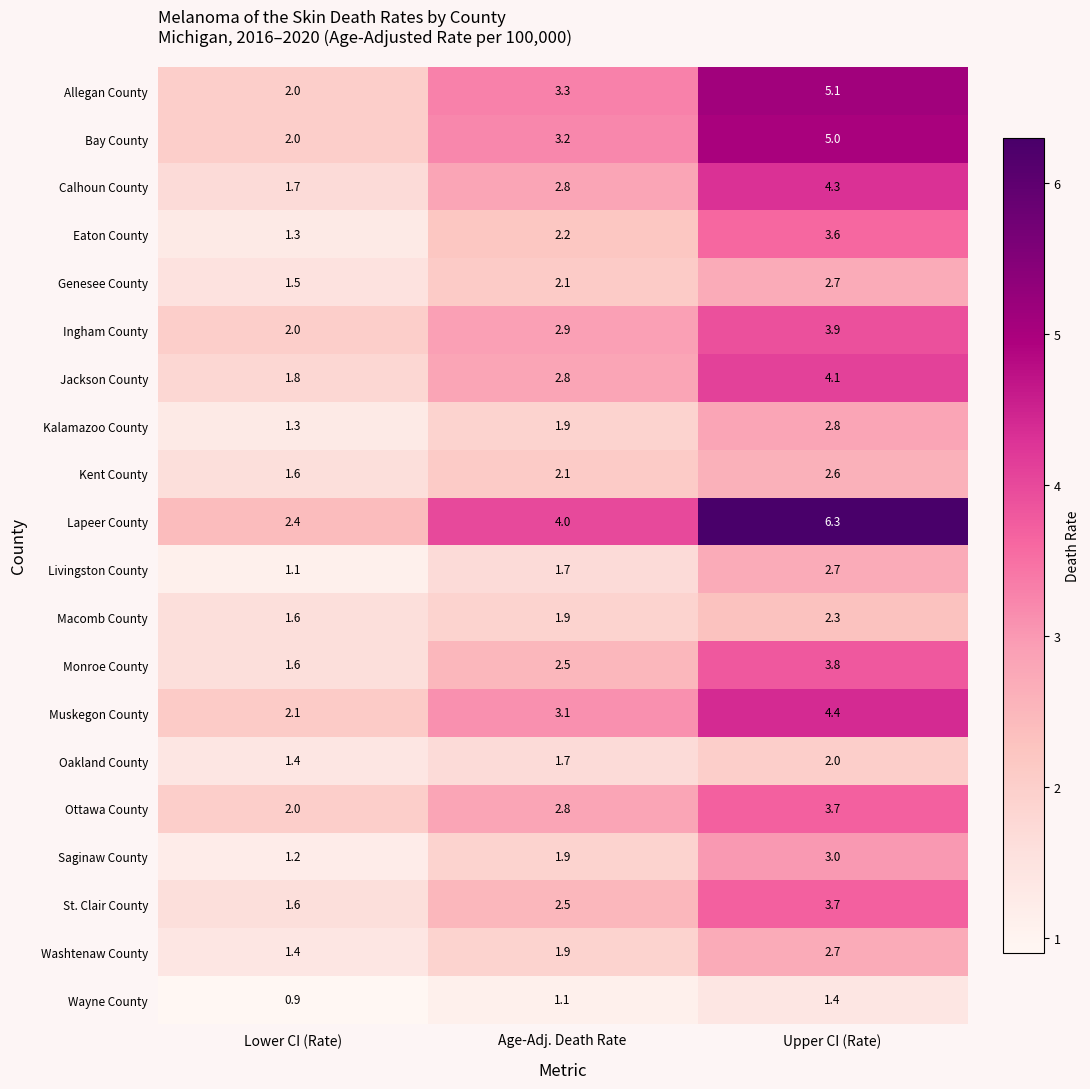

What is the sum of the Muskegon County values at Upper CI (Rate) and Age-Adj. Death Rate?

7.5